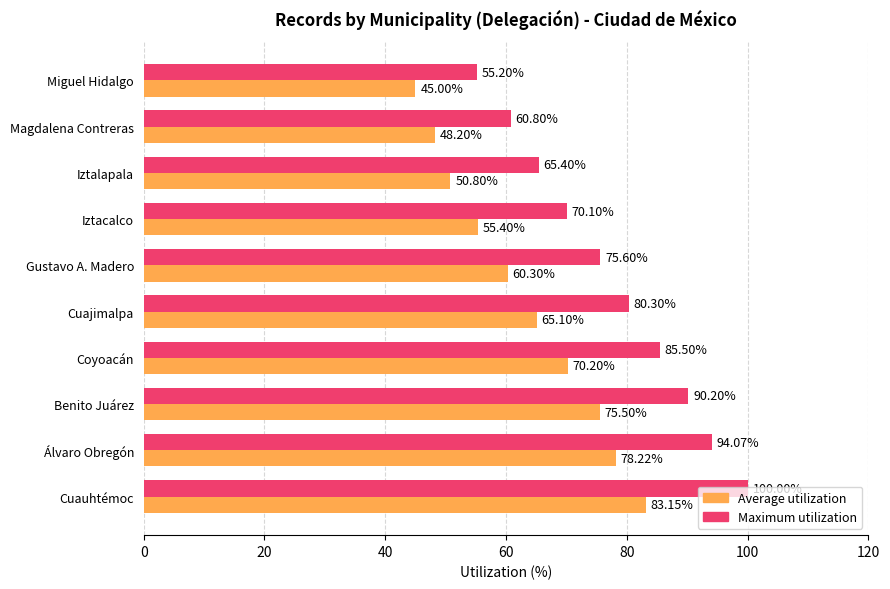

At which category does the chart reach its peak across all series?

Cuauhtémoc